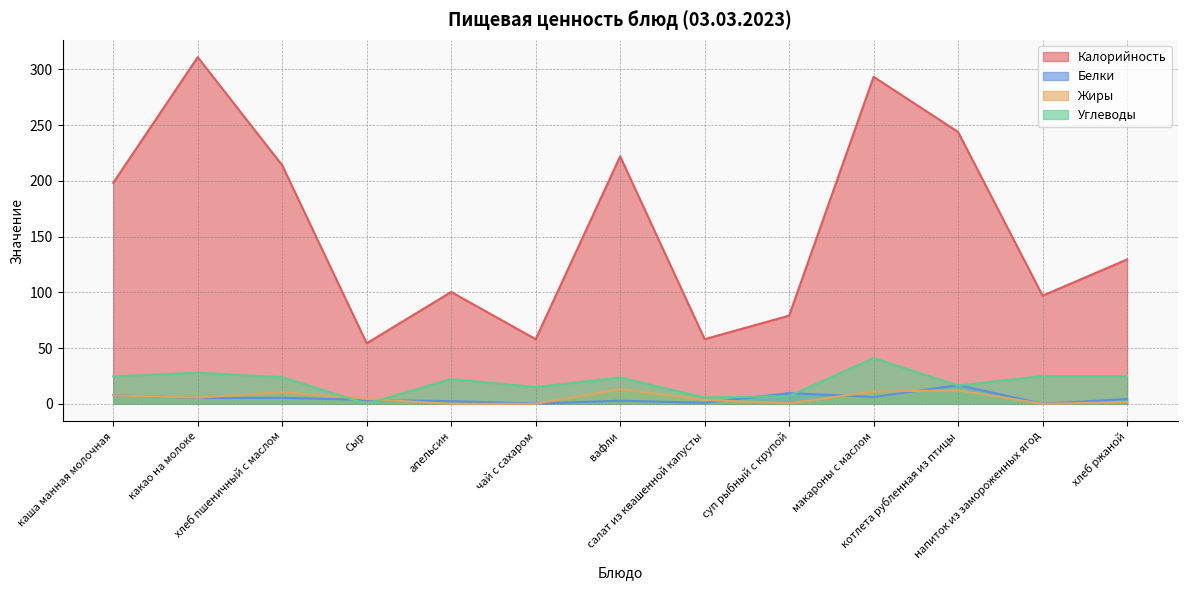

At which label does Белки reach its peak?

котлета рубленная из птицы